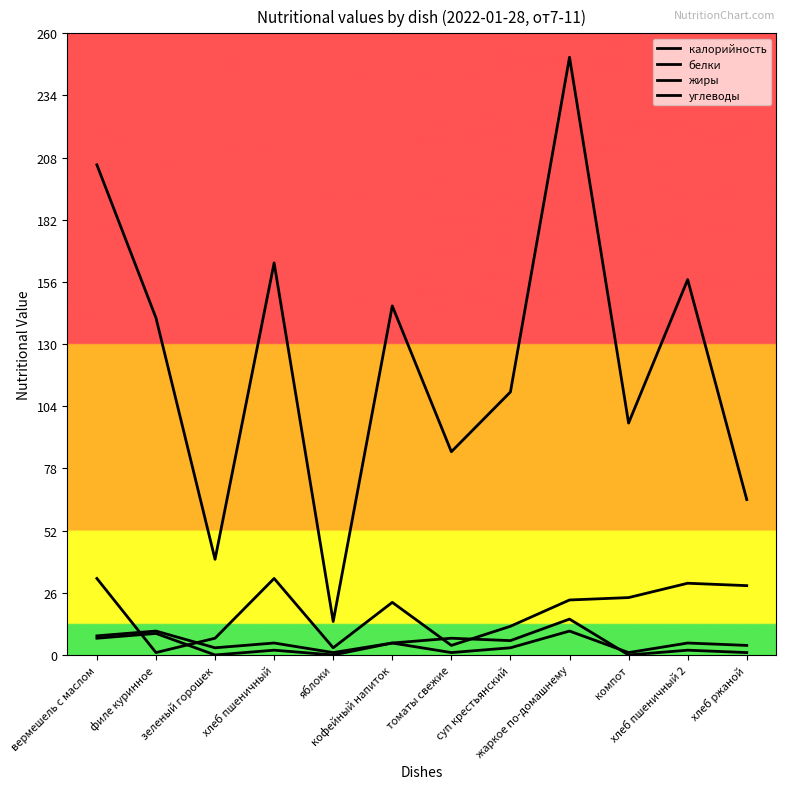

The калорийность series shows 52 at хлеб пшеничный 2. True or false?

False